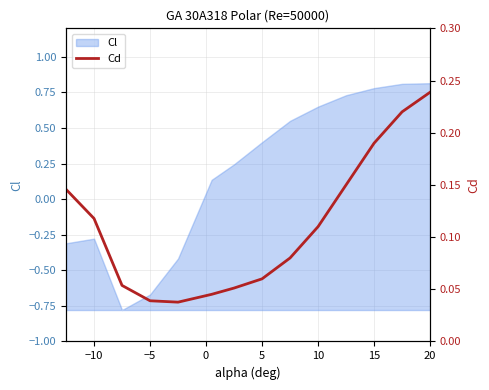

What is the highest value of the Cl series?

0.8